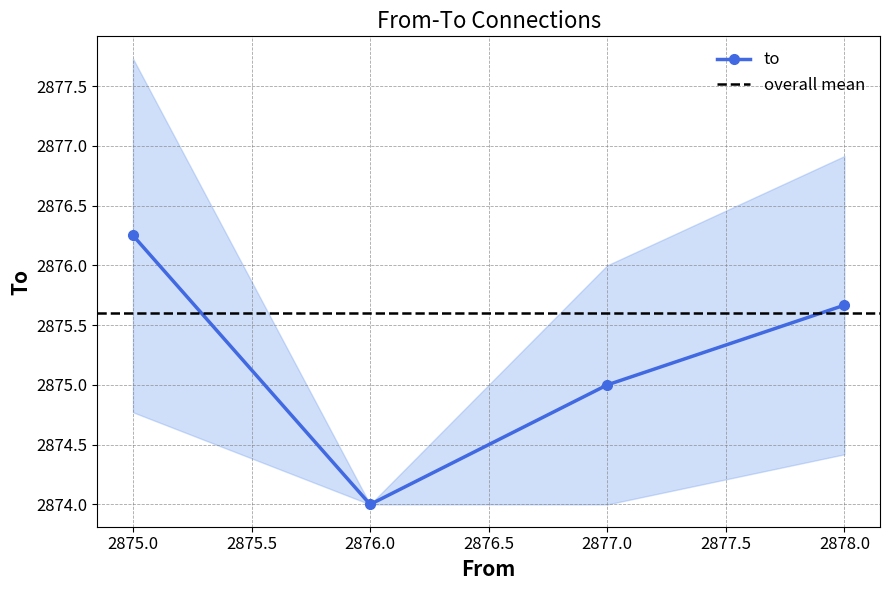

What is the value of the to point at the 2nd from the left?

2874.0